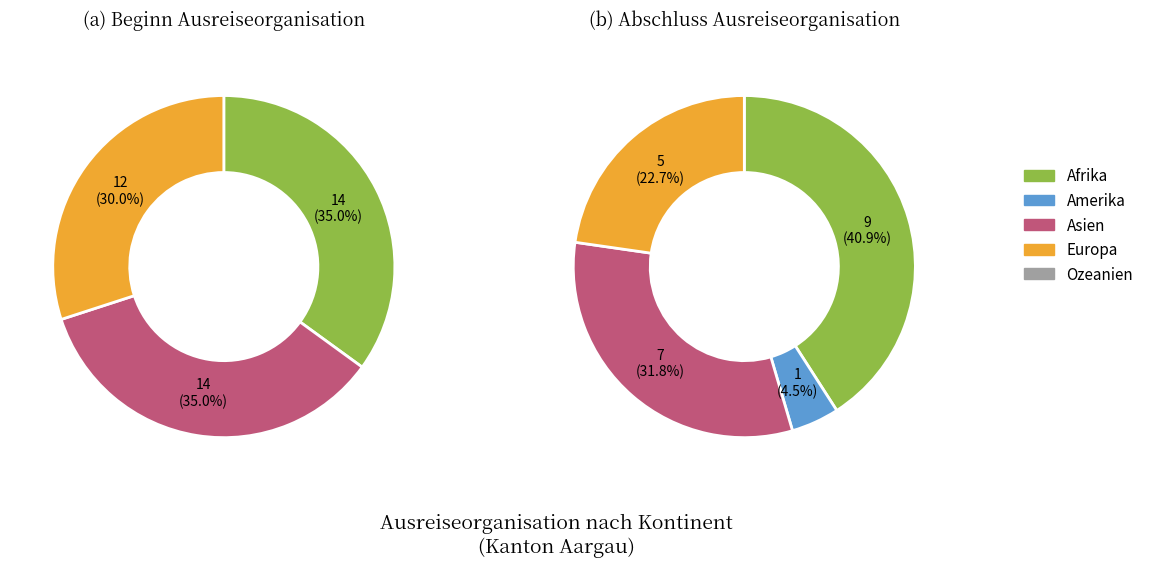

What percentage do Europa and Afrika together represent?

65.0%